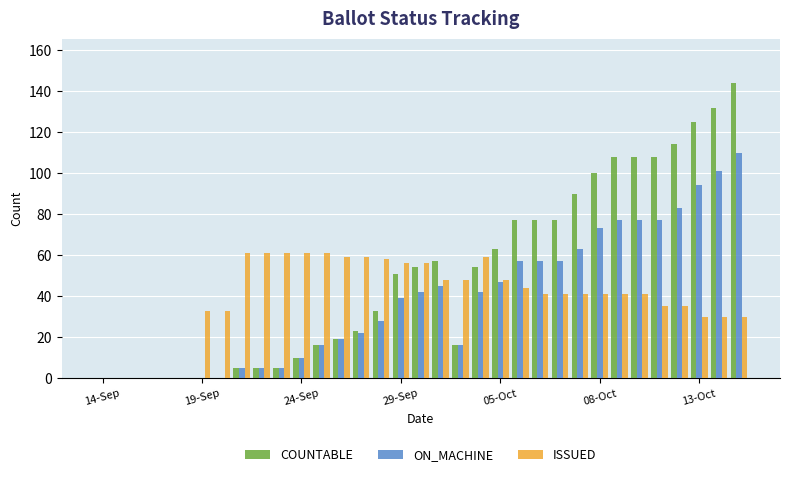

What is the sum of all ISSUED values?

1312